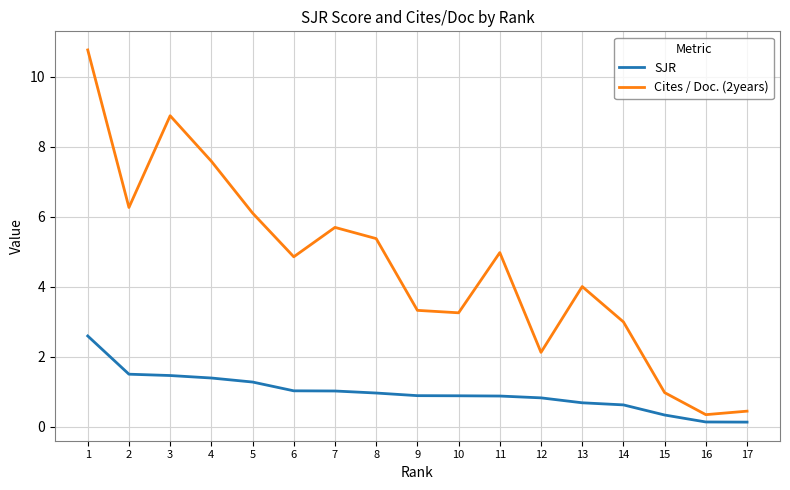

The Cites / Doc. (2years) series shows 1.7 at 15. True or false?

False